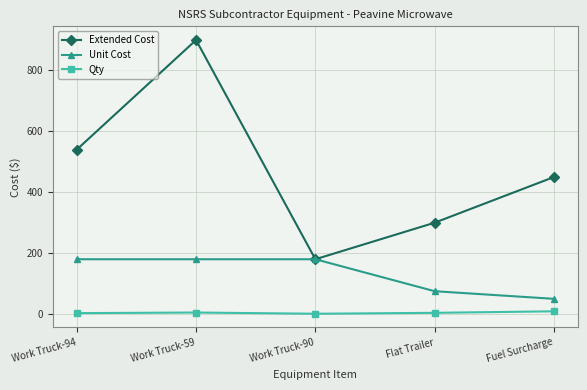

What position from the left is Flat Trailer?

4